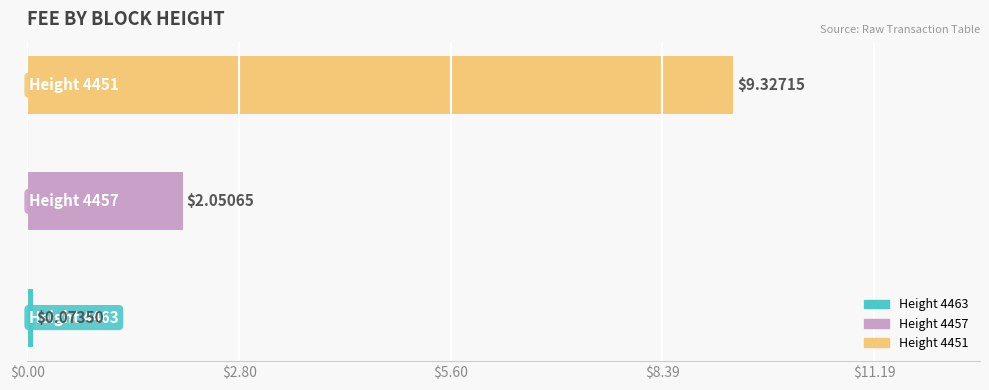

How many bars are there in total?

3